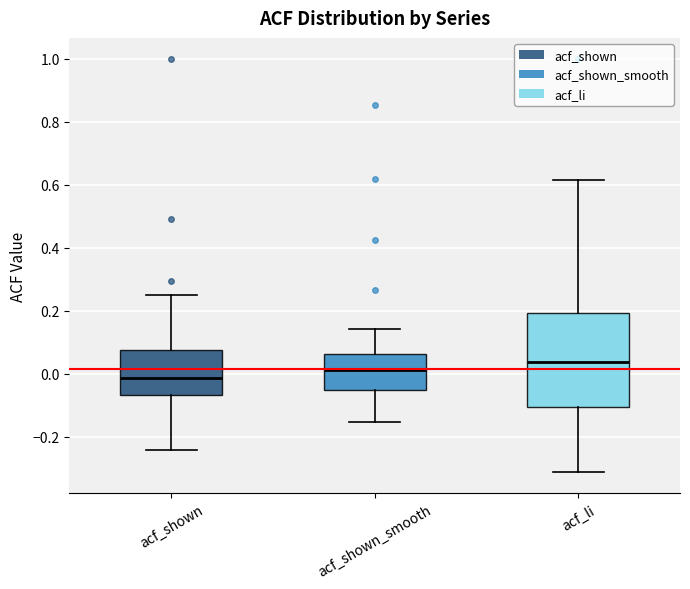

Which box has the lowest median line?

acf_shown